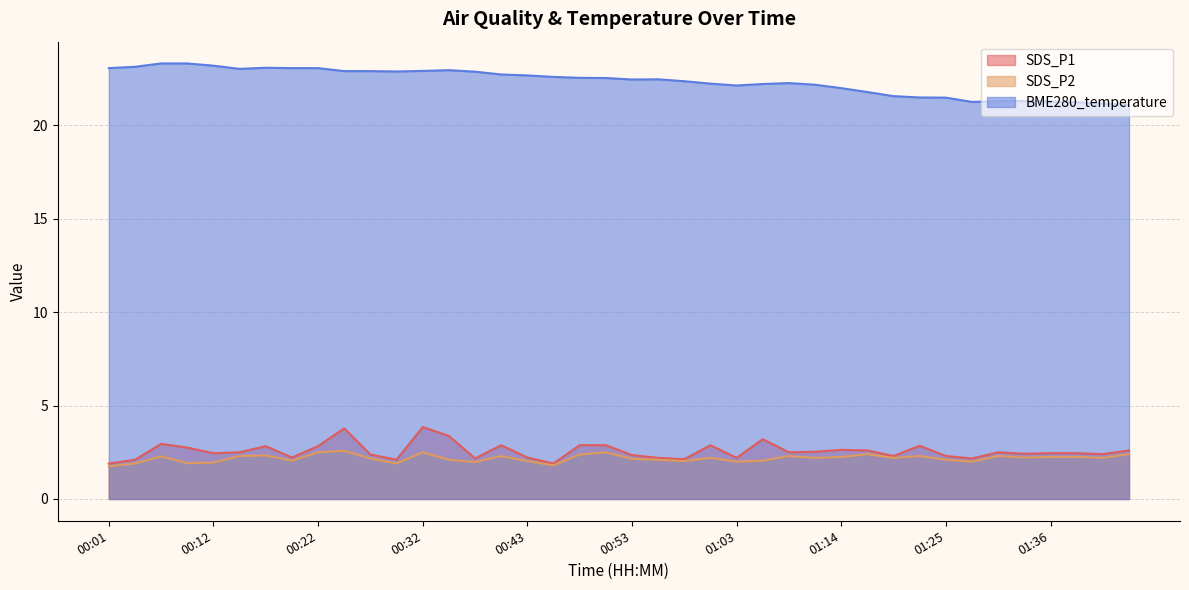

What is the label of the 11th point from the right?

01:17